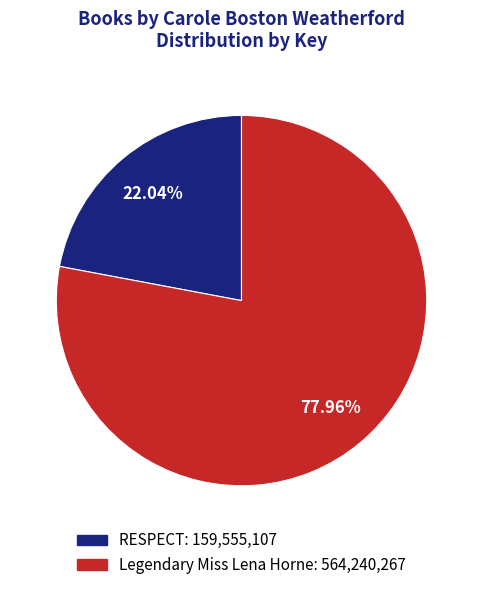

The RESPECT slice represents 22% of the pie. True or false?

True